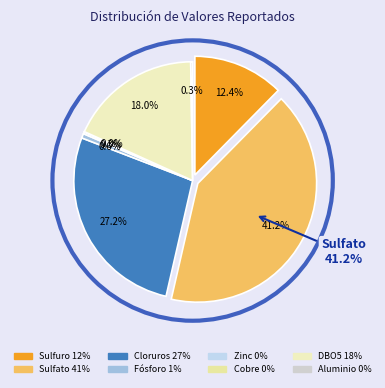

Does Aluminio represent more than half of the total?

No